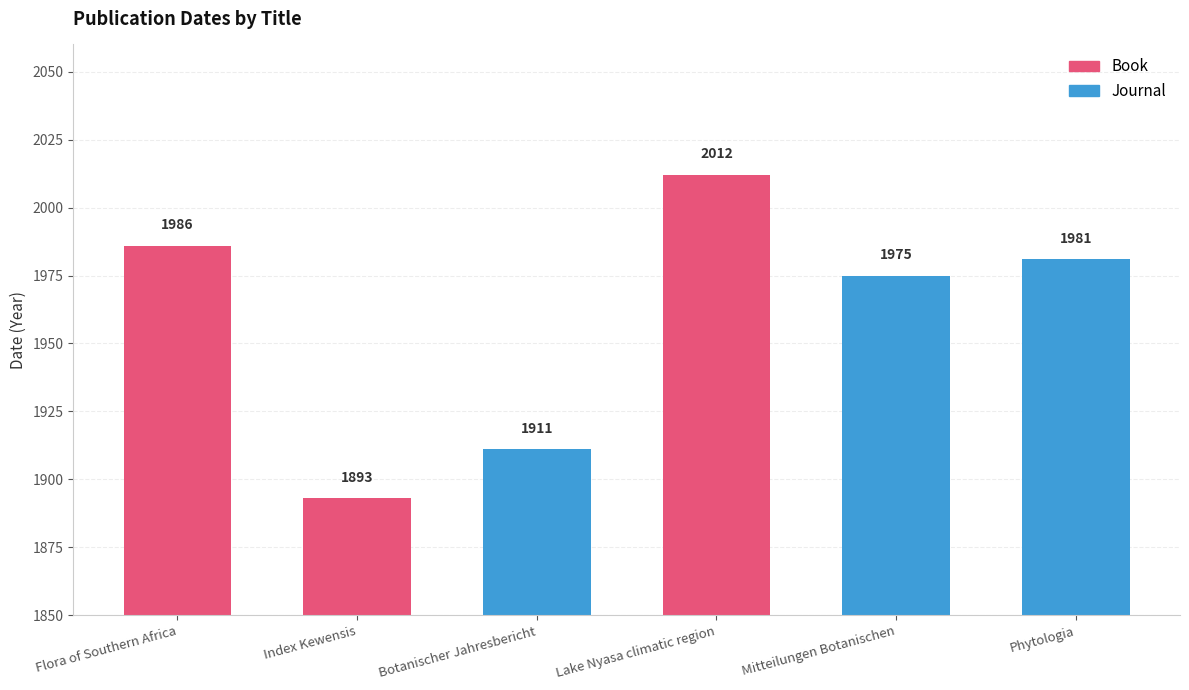

Approximately how many times larger is the value at Lake Nyasa climatic region compared to Flora of Southern Africa?

1.0